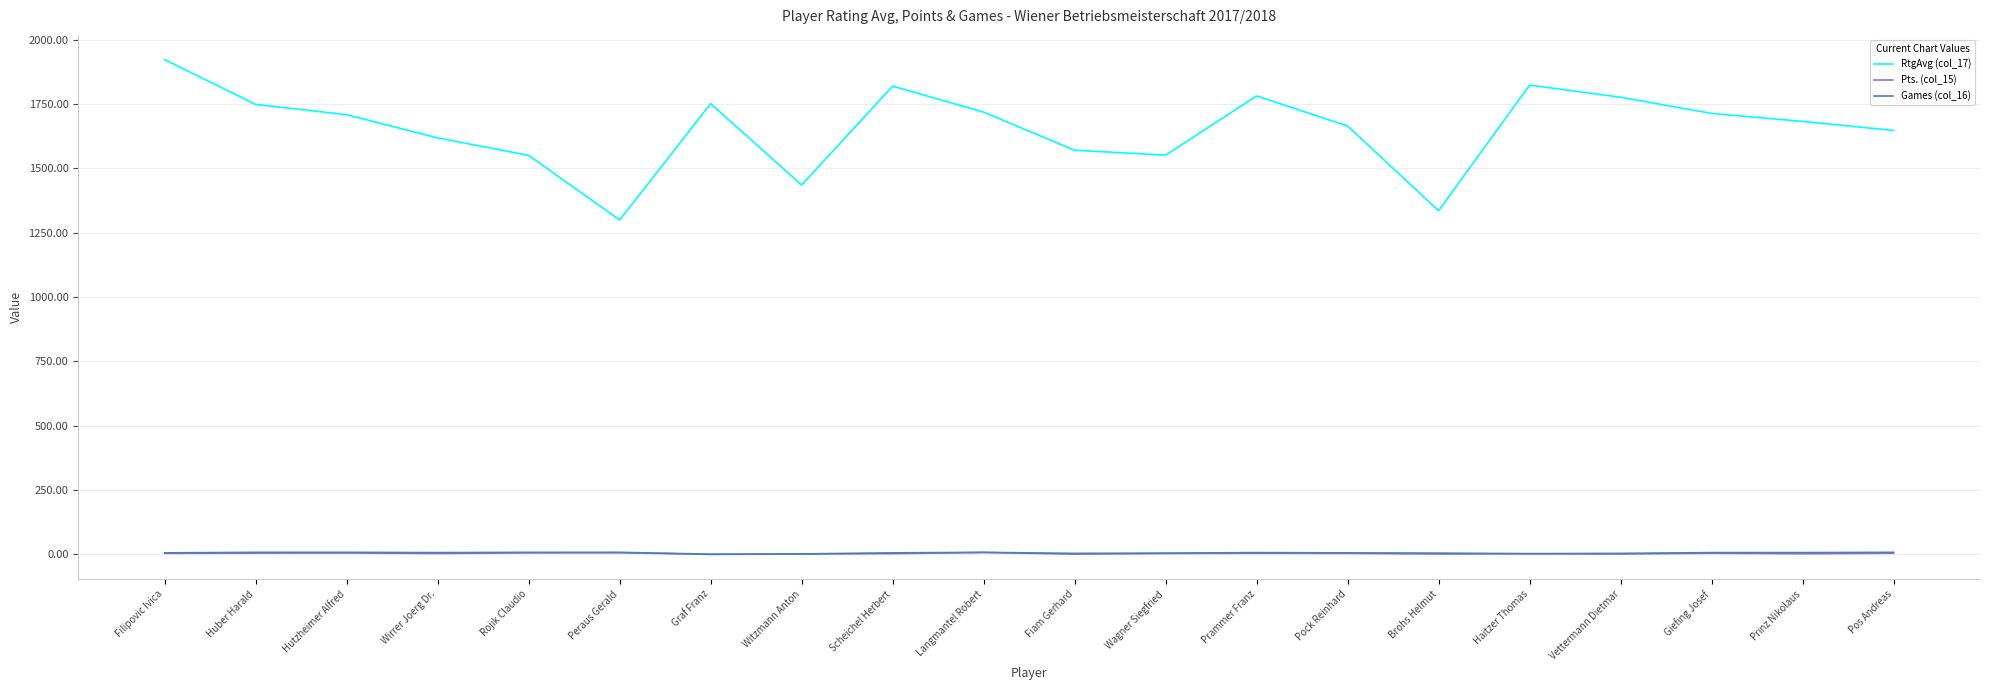

True or false: RtgAvg (col_17) and Pts. (col_15) intersect in this chart.

False